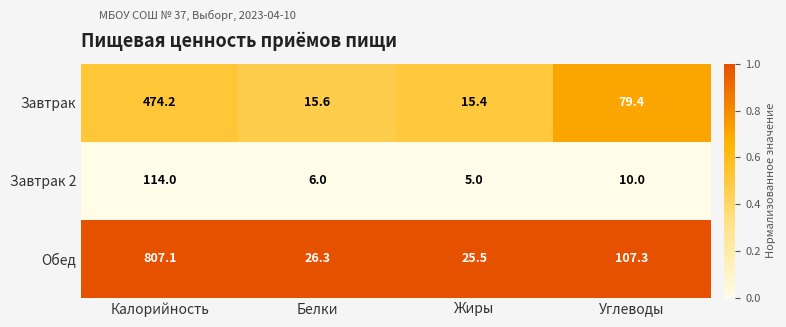

Which series has the widest spread of values?

Обед